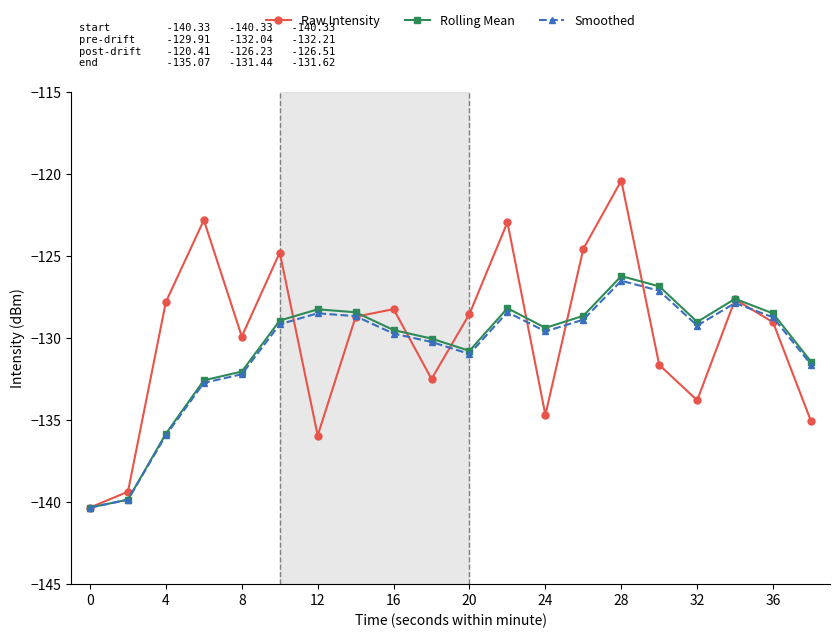

What is the value of the Raw Intensity point at the 11th from the left?

-128.5